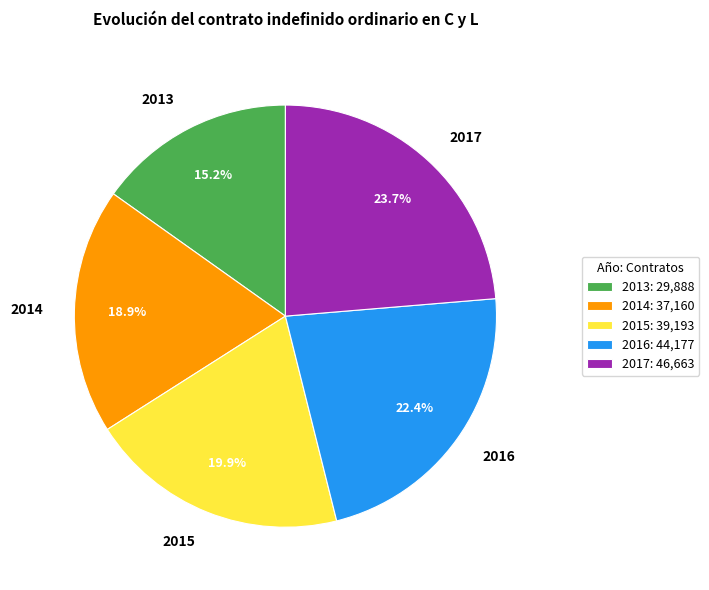

True or false: 2013 accounts for 7% of the total.

False